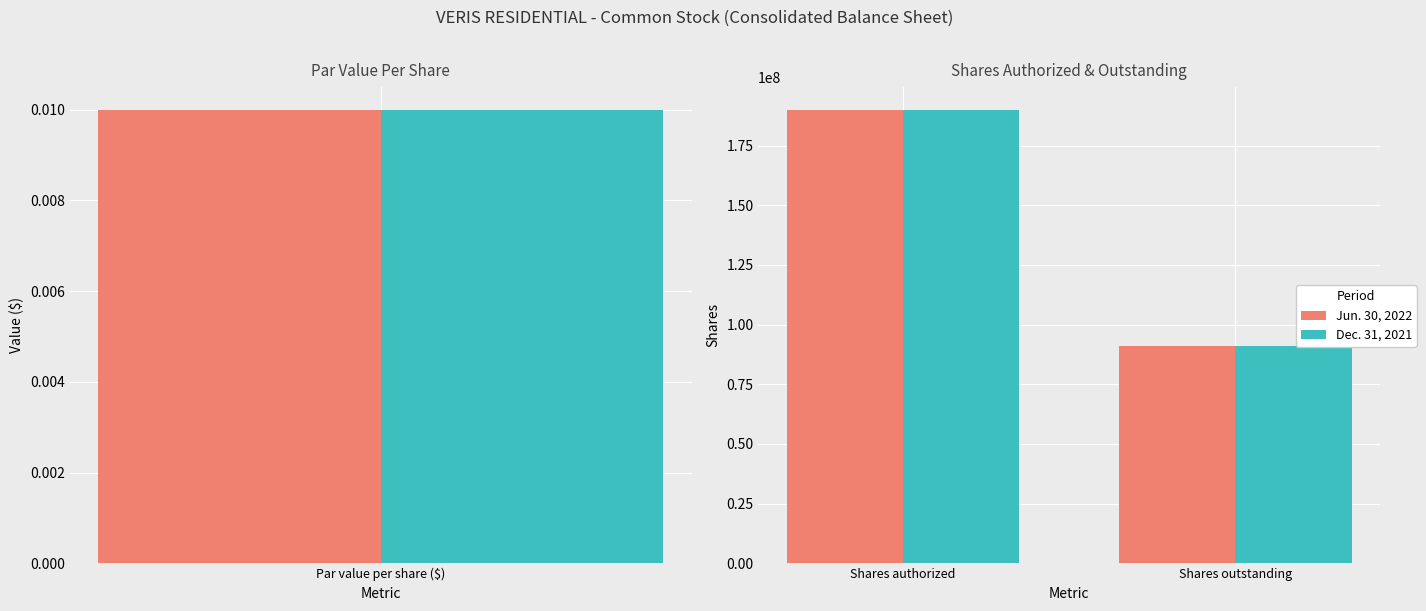

The value of Jun. 30, 2022 at Shares authorized is 330296301. True or false?

False